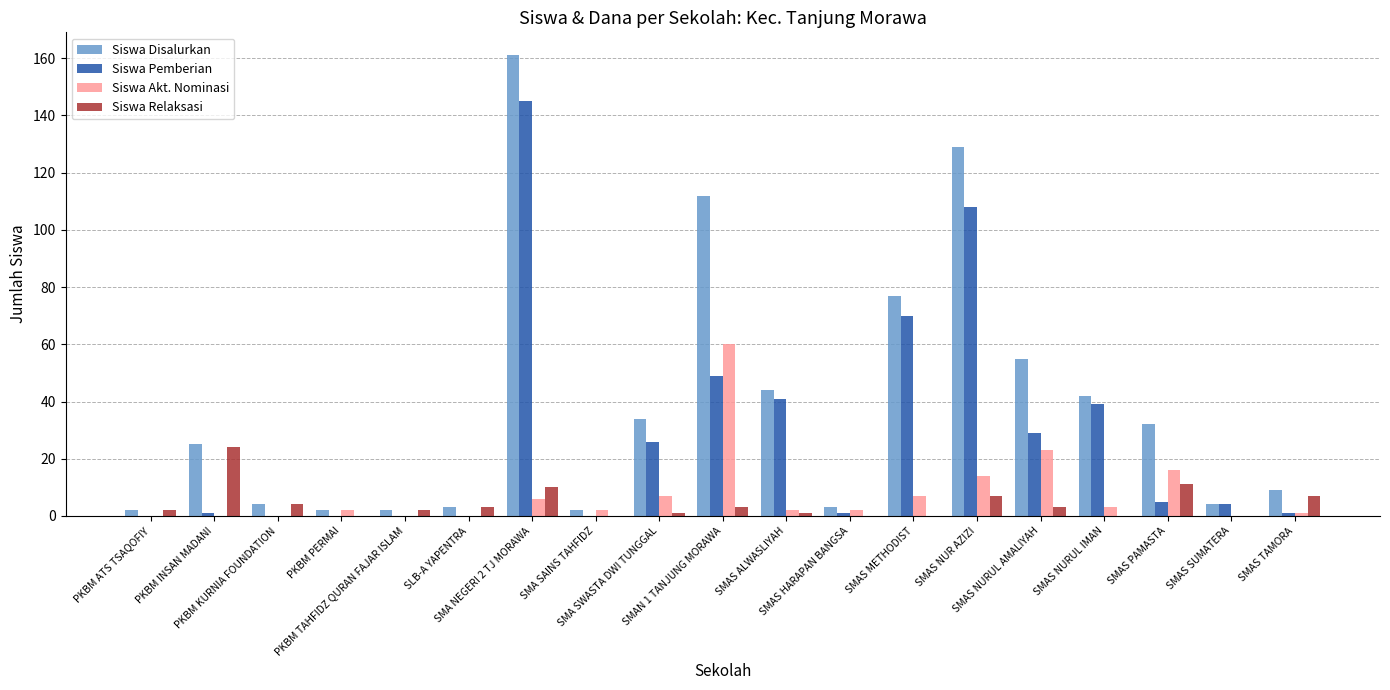

How many groups of bars are there?

19